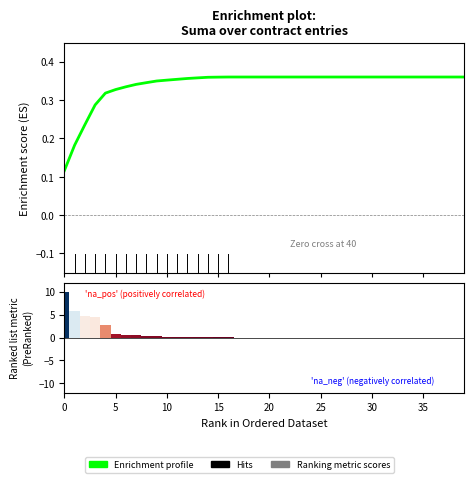

Which series has the widest spread of values?

Ranking metric scores